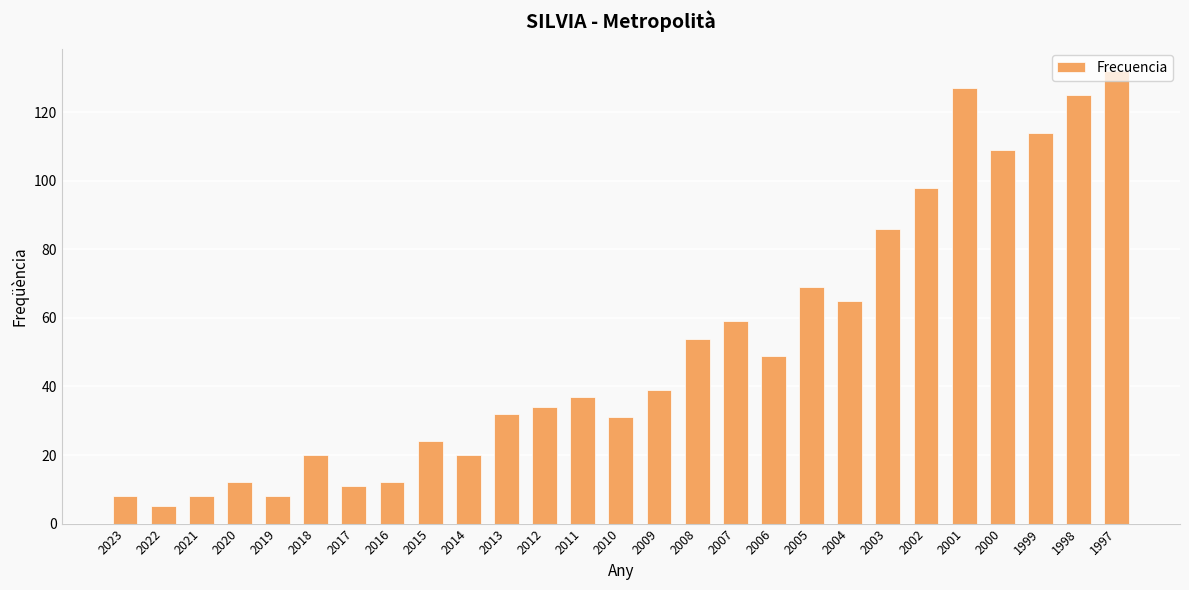

What is the difference between the second highest and minimum values?

122